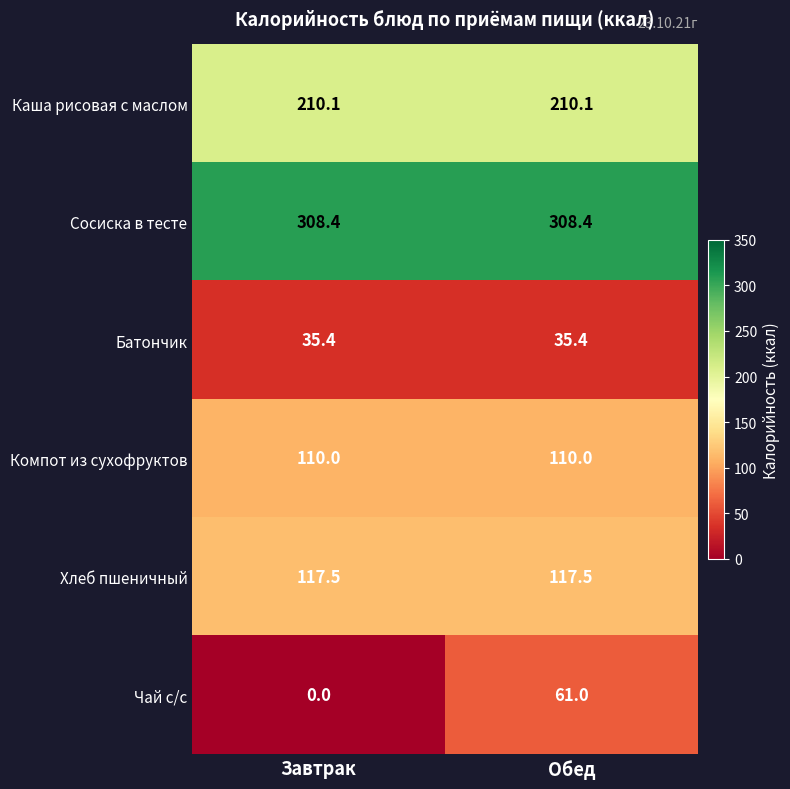

What is the highest value of the Сосиска в тесте series?

308.4